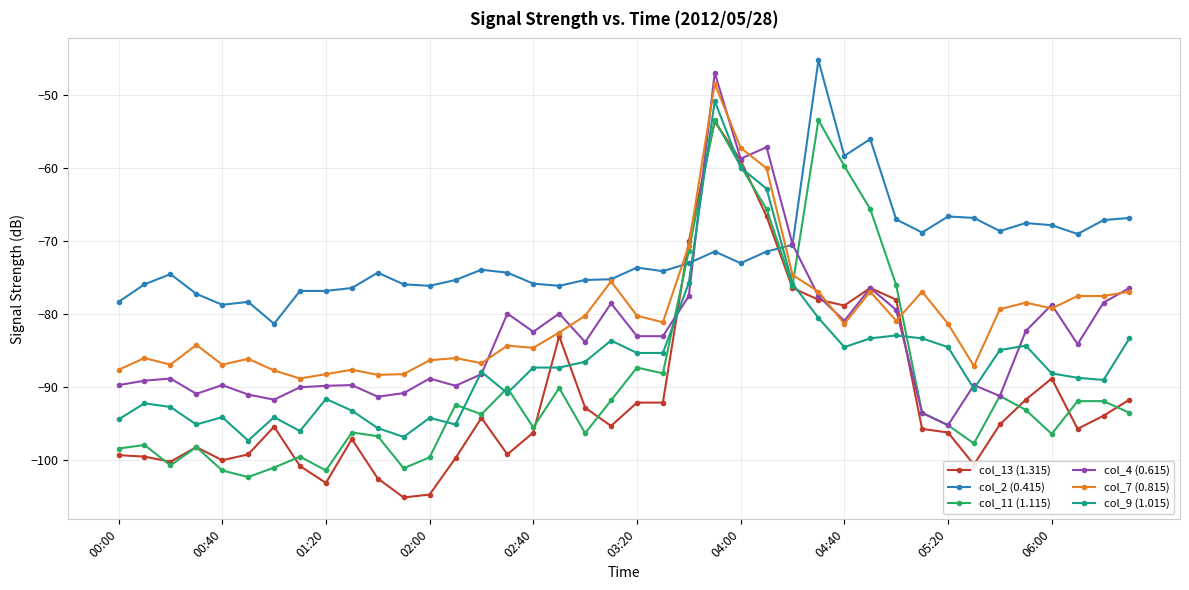

How many values in the col_9 (1.015) series exceed -87?

18